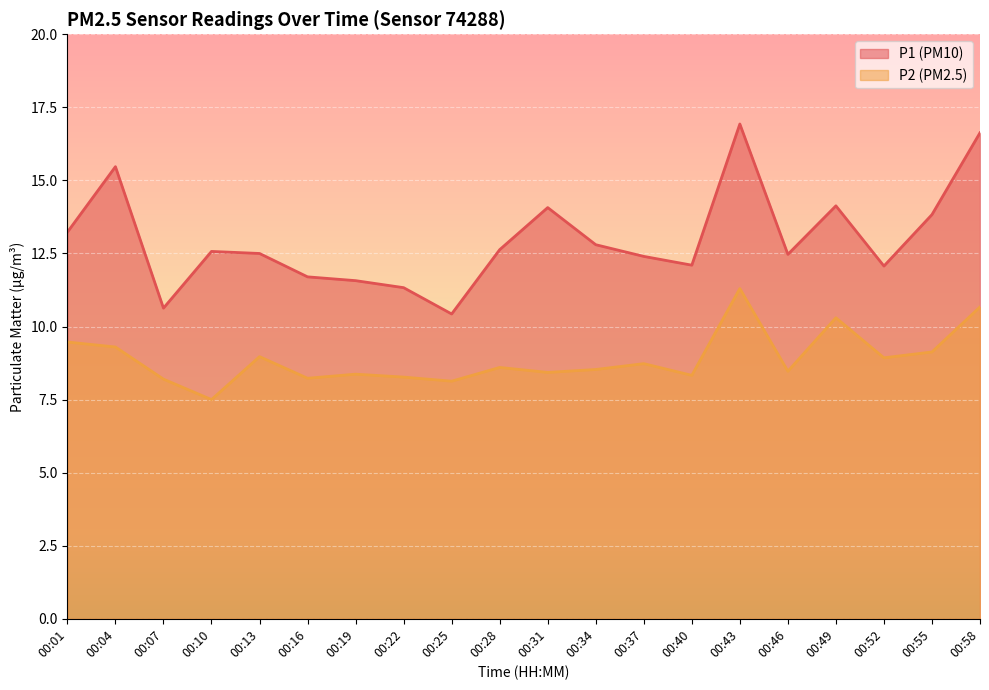

What is the difference between the P2 values at 00:49 and 00:22?

2.0